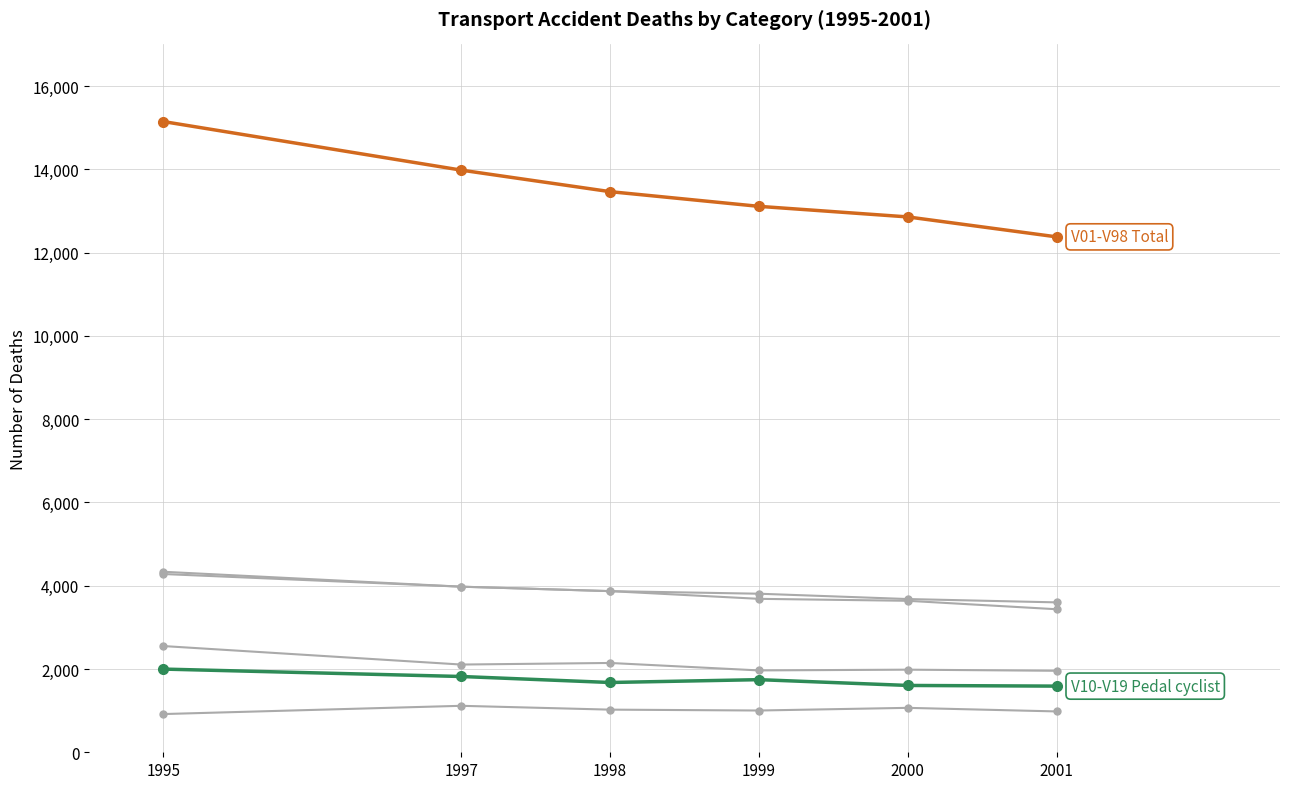

Does the chart have visible grid lines?

Yes